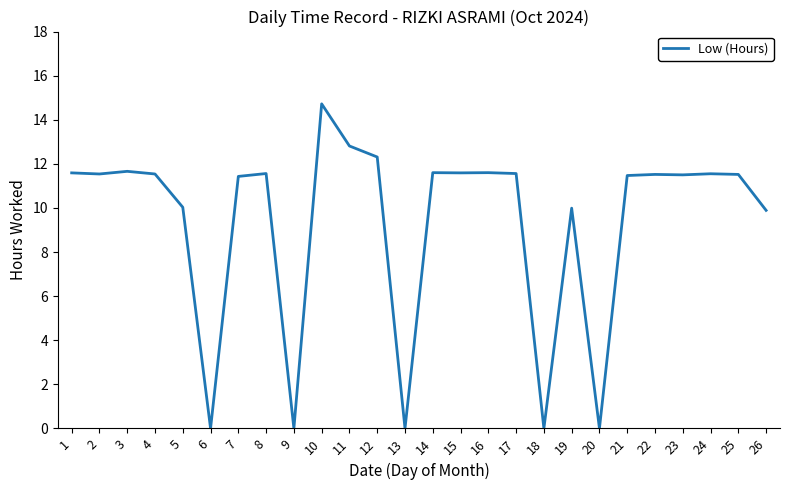

Which category has the highest value across all series?

10